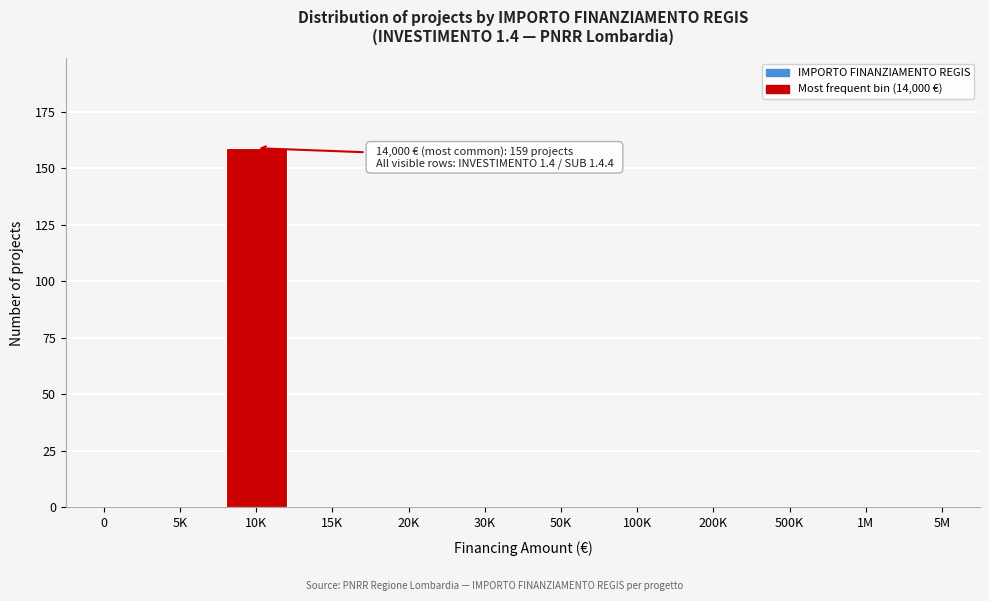

Reading right to left, extract all data points from this chart.

5M=0	1M=0	500K=0	200K=0	100K=0	50K=0	30K=0	20K=0	15K=0	10K=159	5K=0	0=0